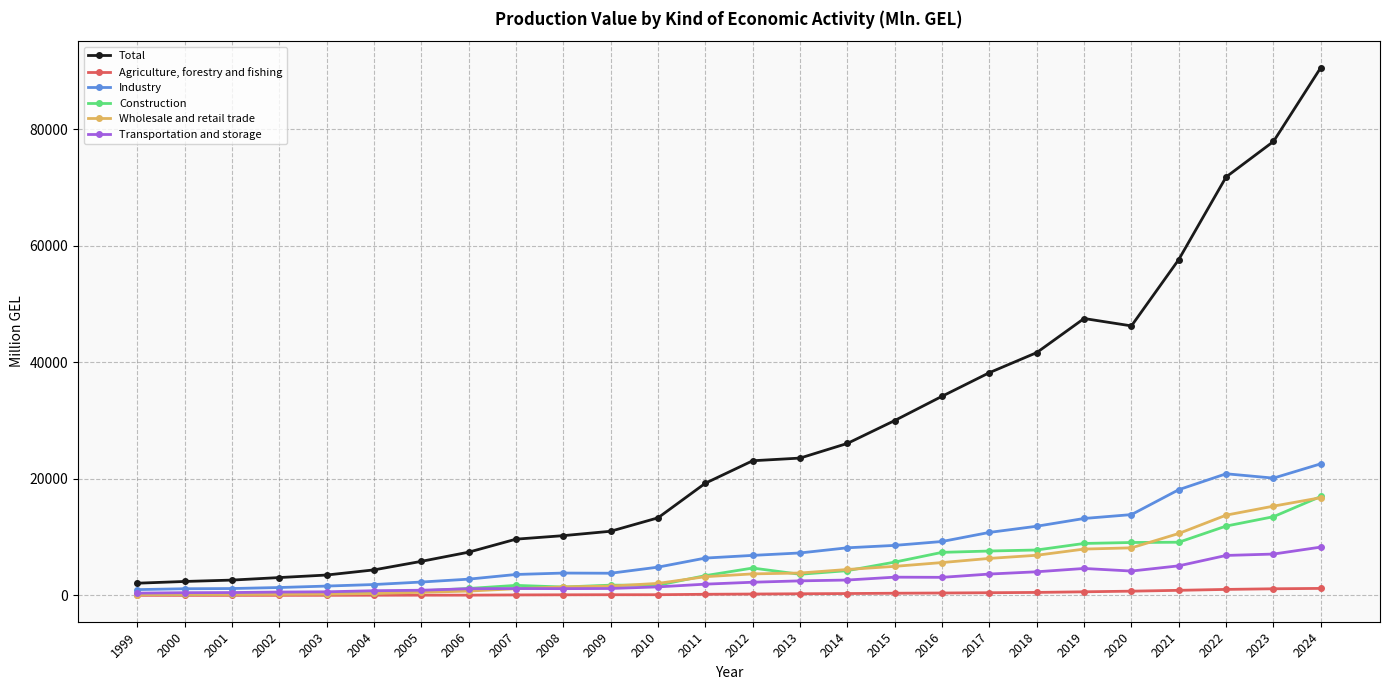

True or false: Total and Agriculture, forestry and fishing intersect in this chart.

False